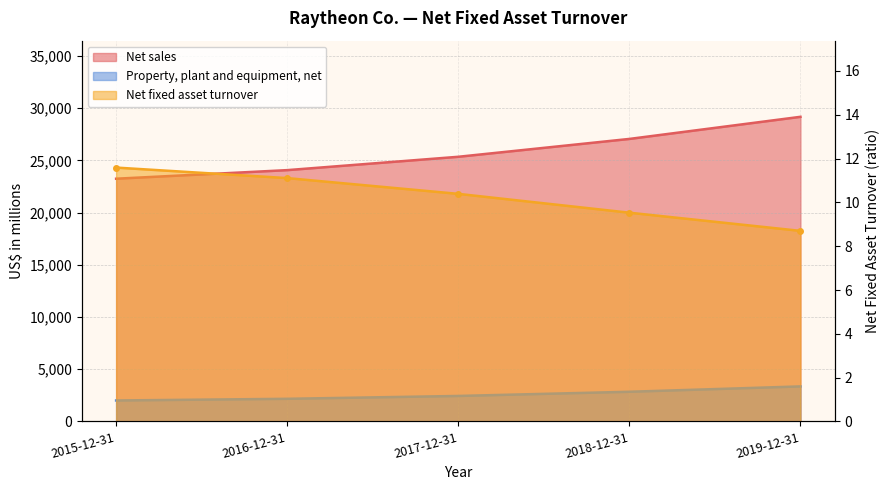

What is the difference between the highest and lowest values at 2018-12-31?

27048.5